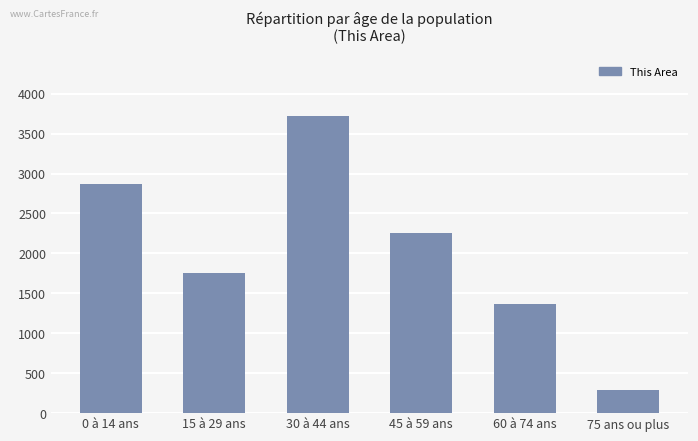

What is the sum of the values at 15 à 29 ans and 30 à 44 ans?

5472